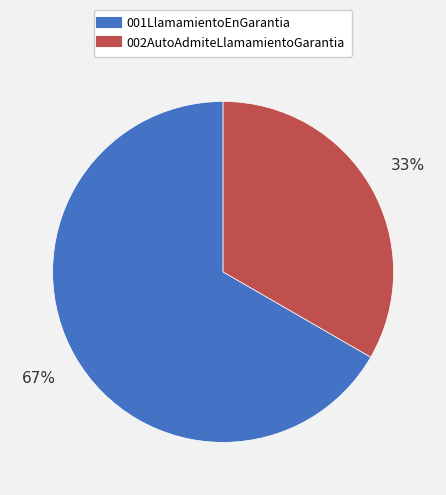

Which has a higher value, 002AutoAdmiteLlamamientoGarantia or 001LlamamientoEnGarantia?

001LlamamientoEnGarantia